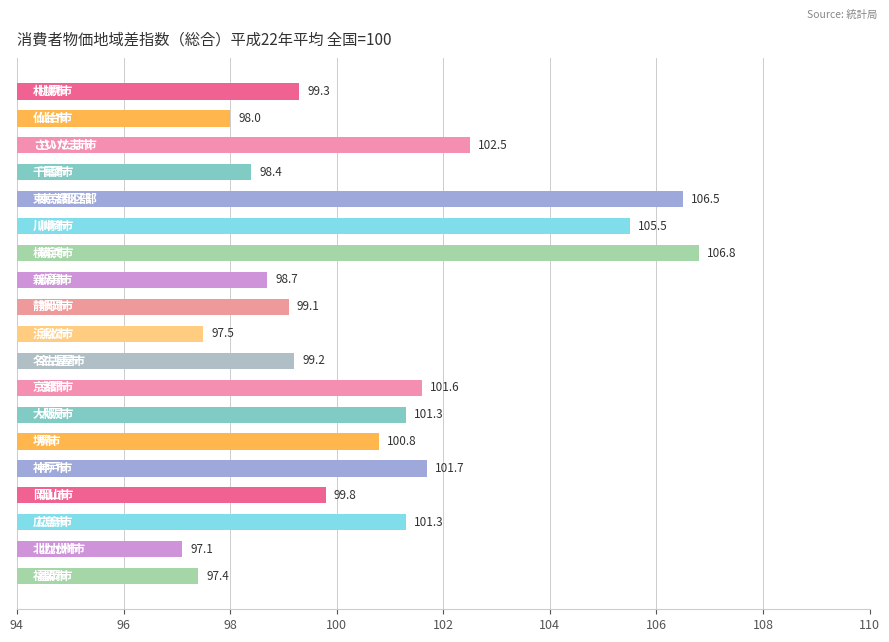

What is the value of the 18th bar from the top?

97.1